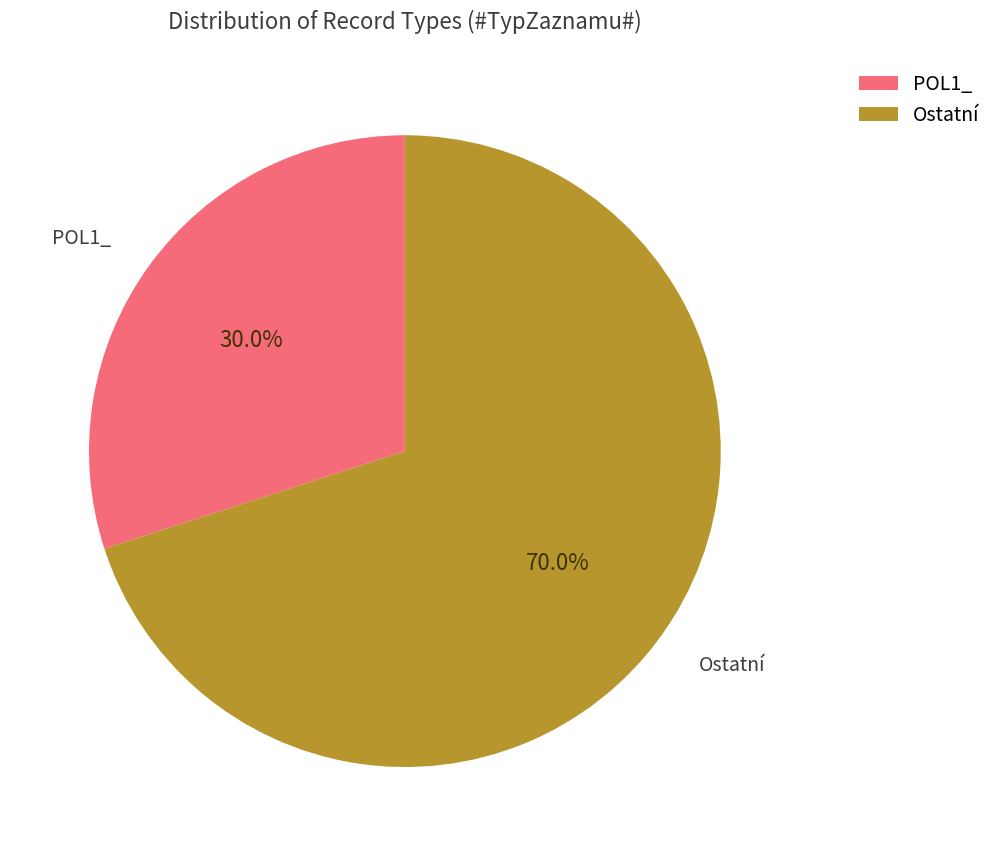

Which has a higher value, POL1_ or Ostatní?

Ostatní